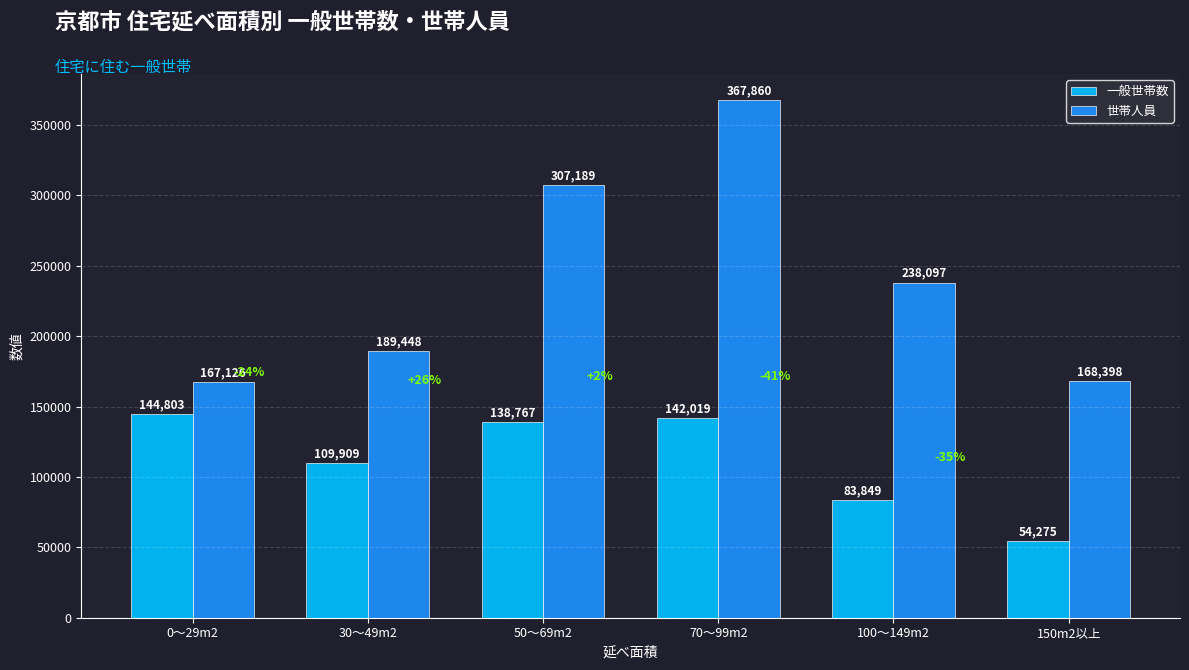

What is the total value across all series at 70～99m2?

509879